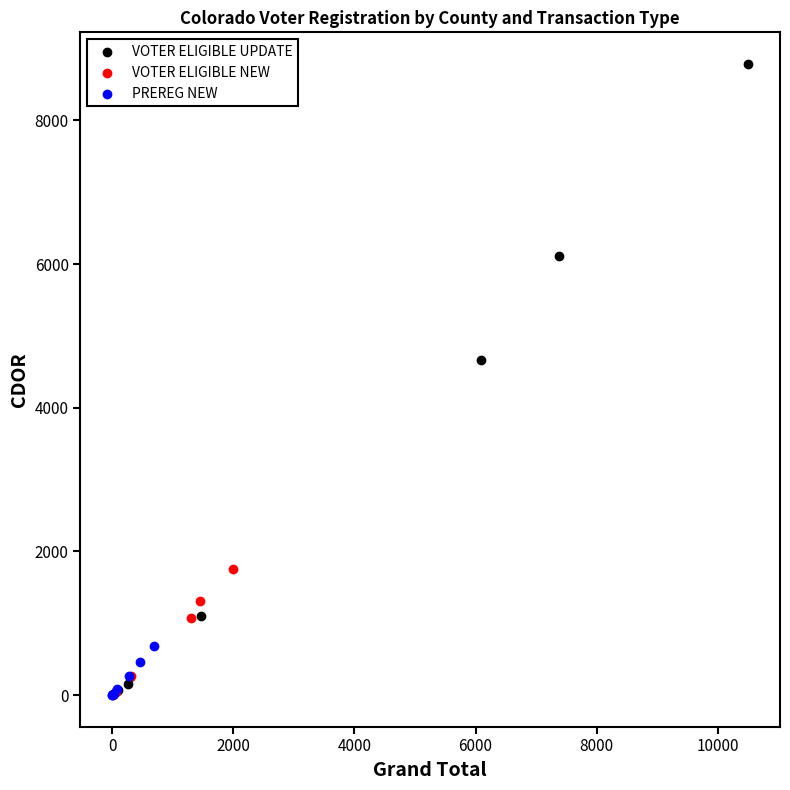

Which series has the largest Y range (max minus min)?

VOTER ELIGIBLE UPDATE